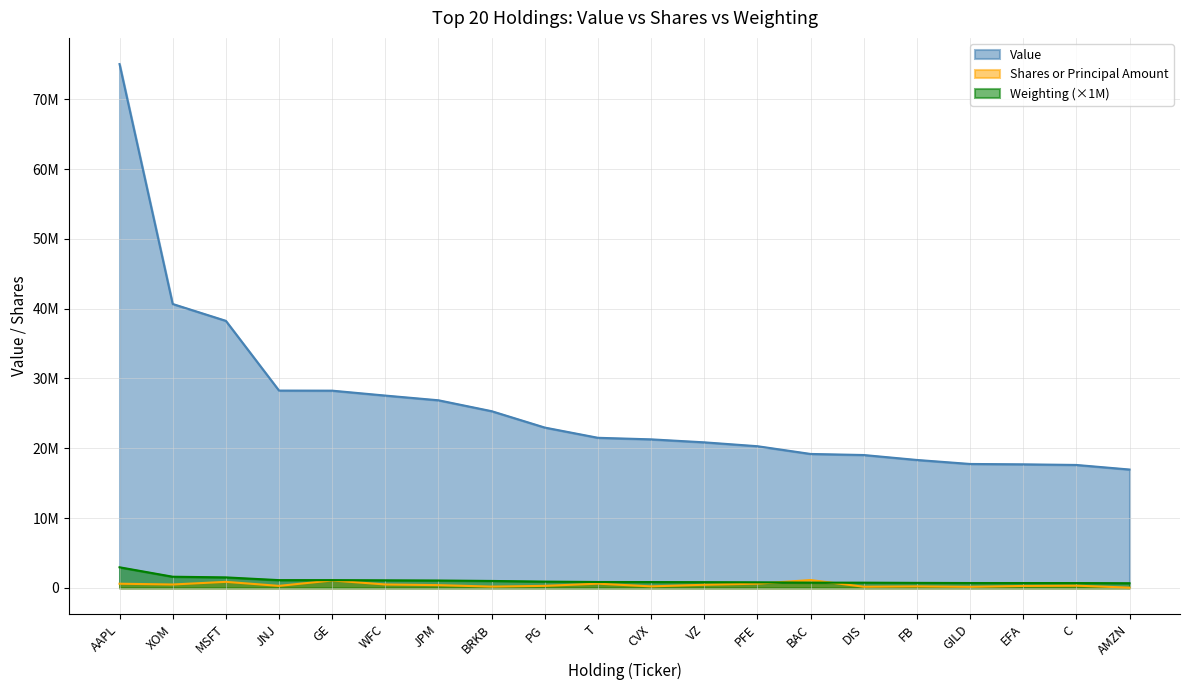

Reading left to right, list all the values displayed in this chart.

Value: 75038000	40672000	38259000	28269000	28255000	27552000	26877000	25315000	22968000	21503000	21280000	20853000	20298000	19189000	19036000	18328000	17755000	17702000	17612000	16959000
Shares or principal amount: 598268	488853	866573	290061	1063438	489911	396659	185996	293567	605387	220585	447392	605372	1127444	166781	213700	151645	278828	318831	39067
Weighting: 2954000	1601000	1506000	1113000	1112000	1084000	1058000	996000	904000	846000	838000	821000	799000	755000	749000	721000	699000	697000	693000	668000